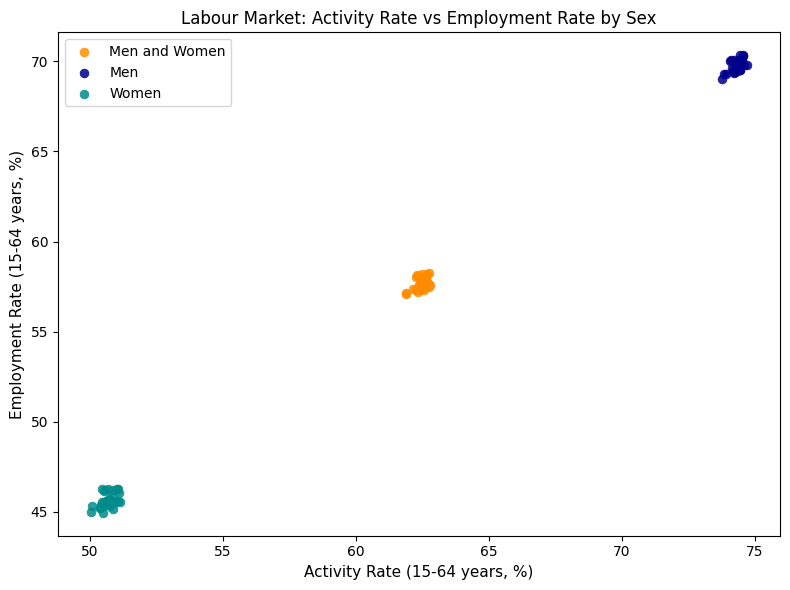

Which series contains the lowest Y value?

Women